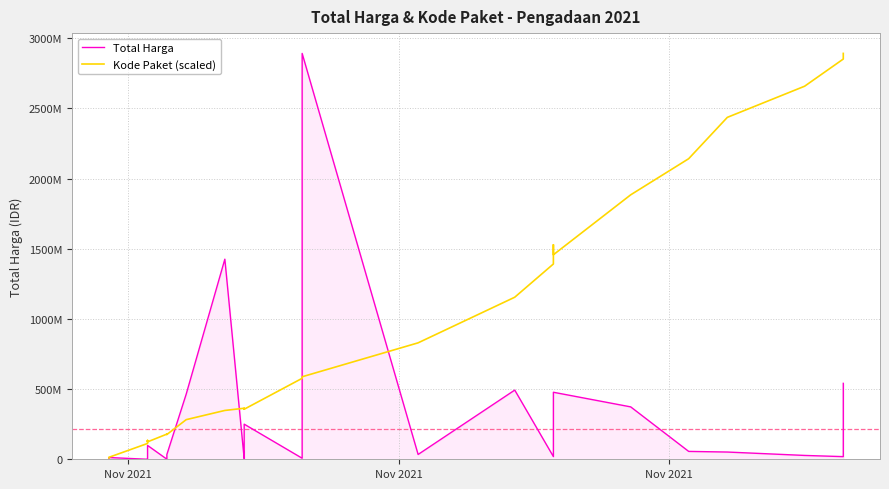

What is the label of the 35th point from the right?

Nov 2021